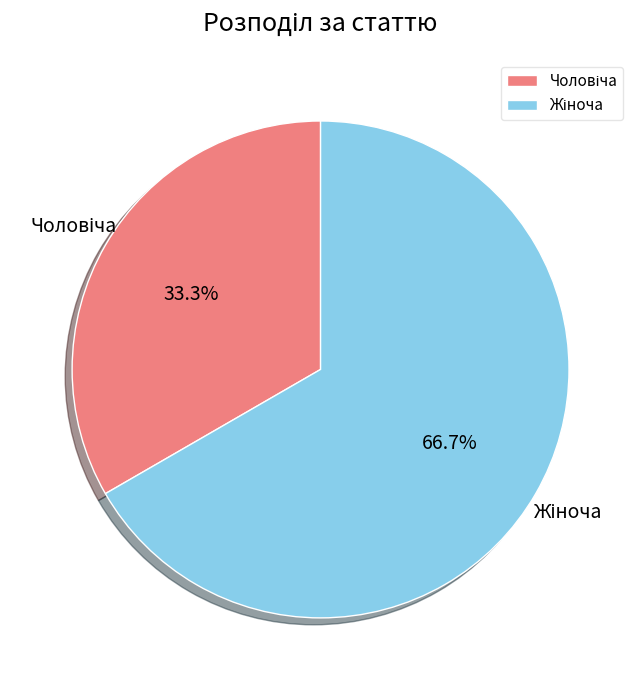

Is there any slice that represents more than half of the pie?

Yes